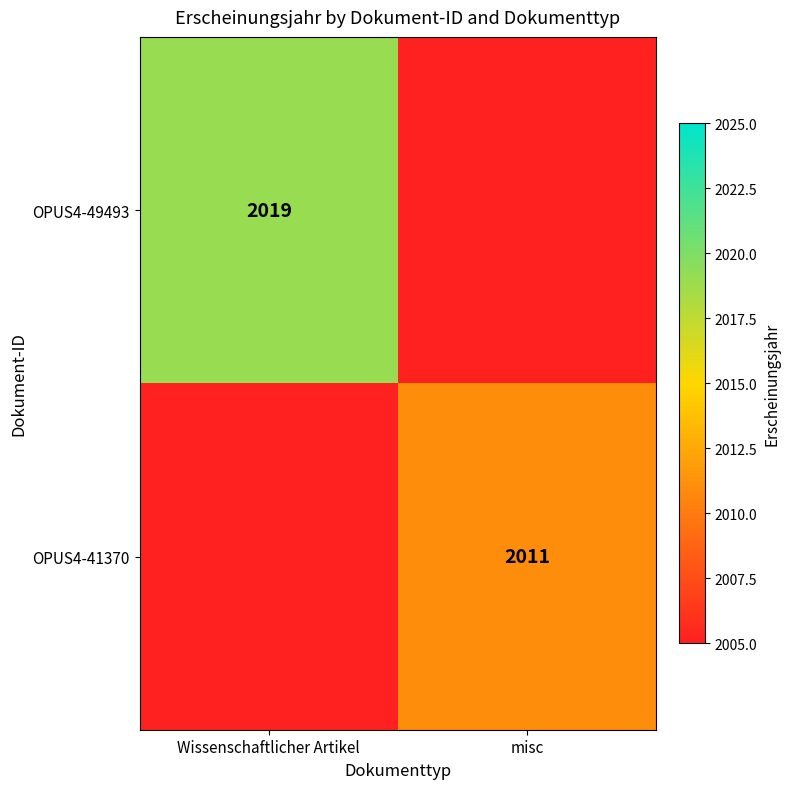

The OPUS4-49493 series shows 3374 at Wissenschaftlicher Artikel. True or false?

False